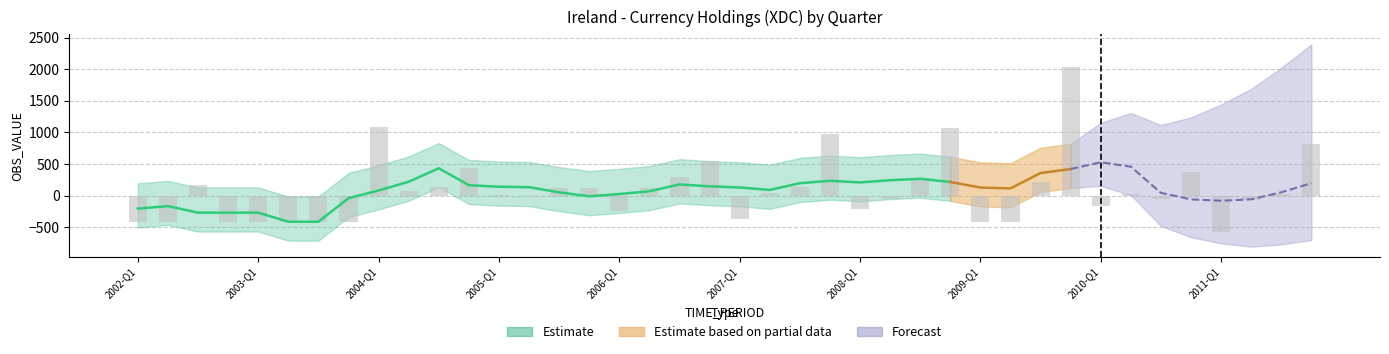

Reading left to right, transcribe all the data shown in this chart.

2002-Q1=-416	2002-Q2=-416	2002-Q3=161	2002-Q4=-416	2003-Q1=-416	2003-Q2=-415	2003-Q3=-416	2003-Q4=-416	2004-Q1=1078	2004-Q2=71	2004-Q3=139	2004-Q4=437	2005-Q1=7	2005-Q2=-28	2005-Q3=111	2005-Q4=111	2006-Q1=-245	2006-Q2=115	2006-Q3=288	2006-Q4=544	2007-Q1=-366	2007-Q2=42	2007-Q3=133	2007-Q4=971	2008-Q1=-213	2008-Q2=-62	2008-Q3=273	2008-Q4=1062	2009-Q1=-416	2009-Q2=-416	2009-Q3=220	2009-Q4=2038	2010-Q1=-167	2010-Q2=16	2010-Q3=-60	2010-Q4=376	2011-Q1=-578	2011-Q2=-71	2011-Q3=31	2011-Q4=820